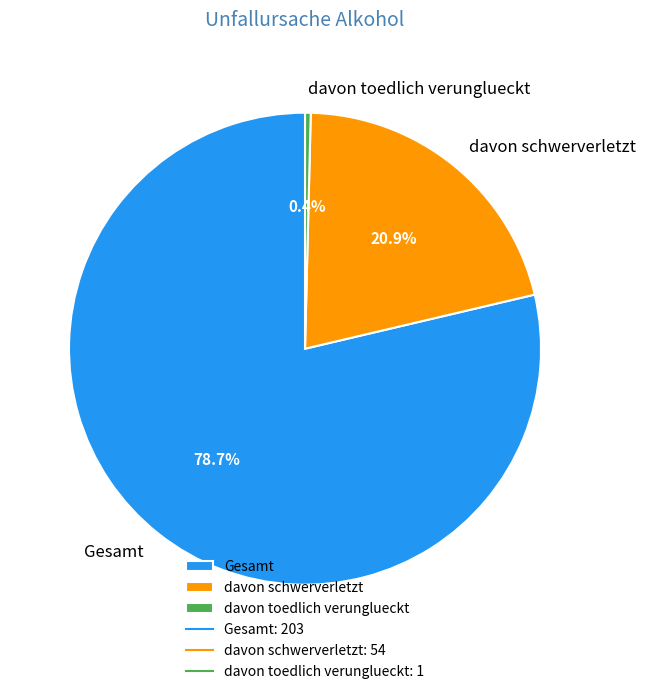

Rank the categories by value from highest to lowest.

Gesamt, davon schwerverletzt, davon toedlich verunglueckt